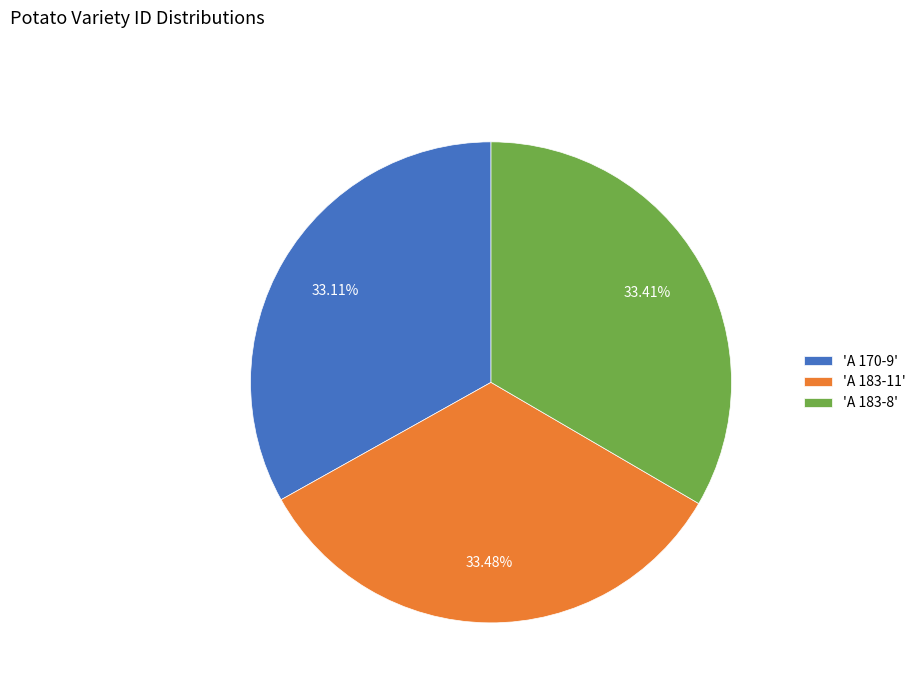

Does any single category account for the majority?

No